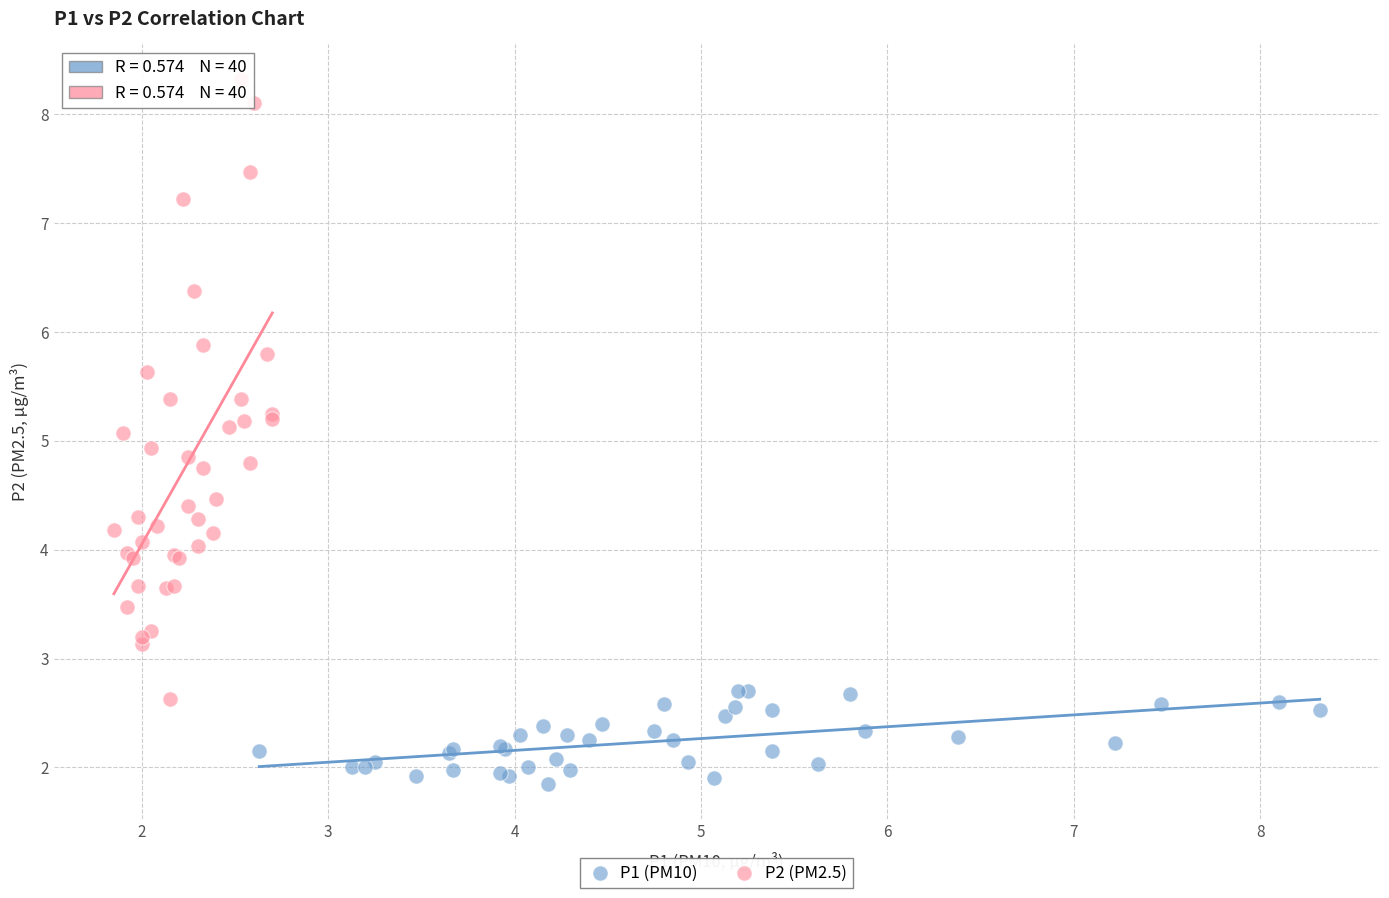

What are all the series names shown in the legend?

P1 (PM10), P2 (PM2.5)